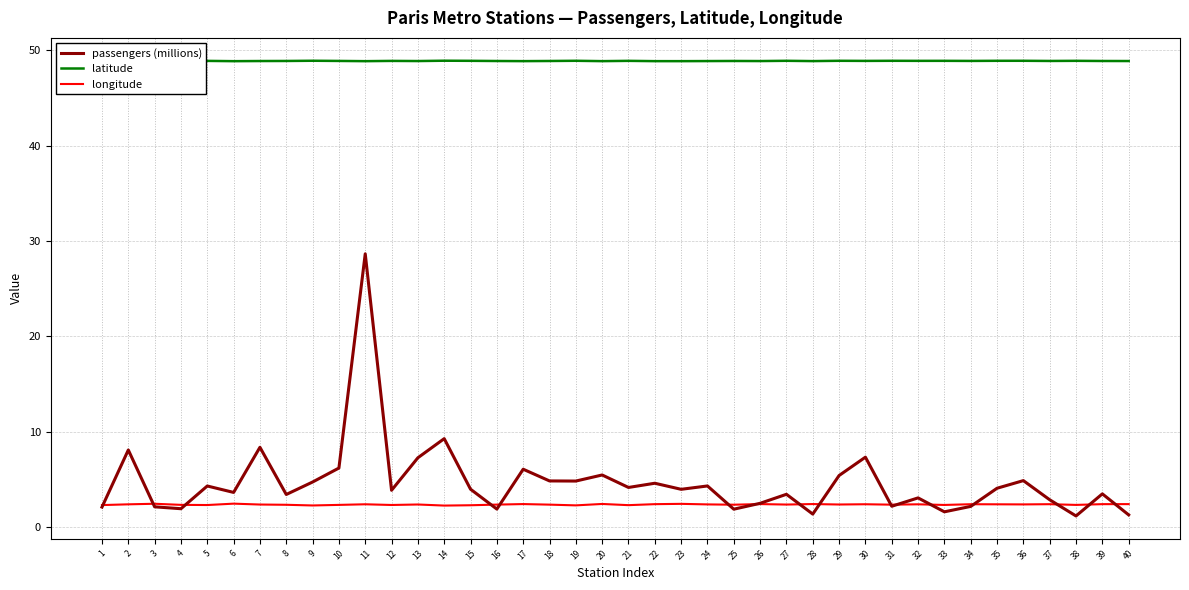

Which has a higher value, 20 or 15?

20